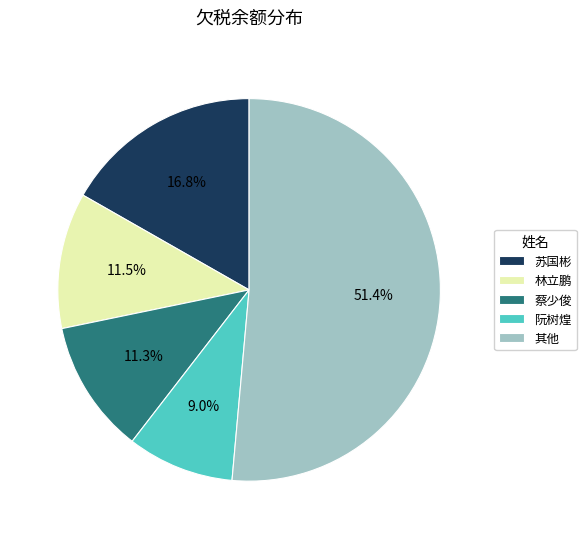

Which category accounts for the majority?

其他